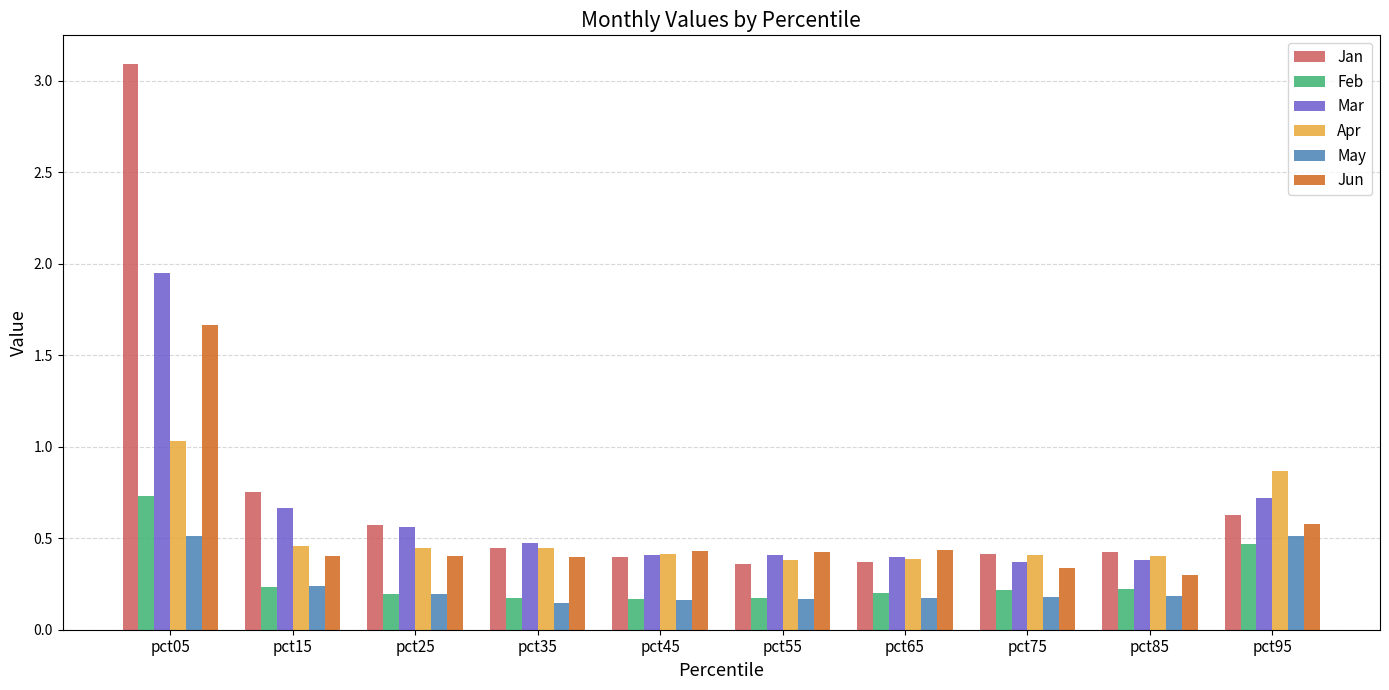

What is the total value across all series at pct15?

2.7